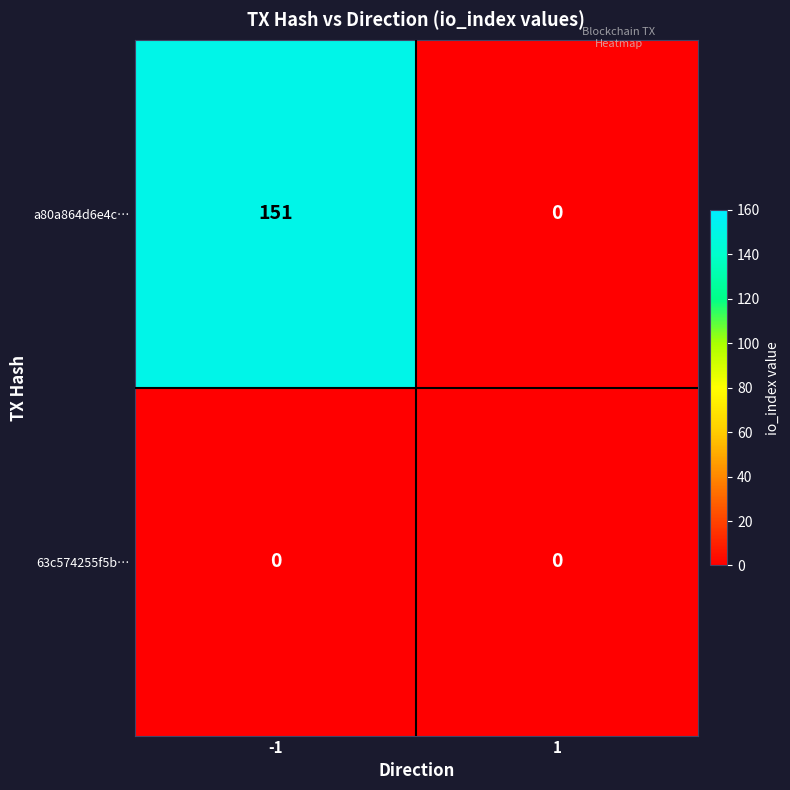

The value of 63c574255f5b… at -1 is 0. True or false?

True